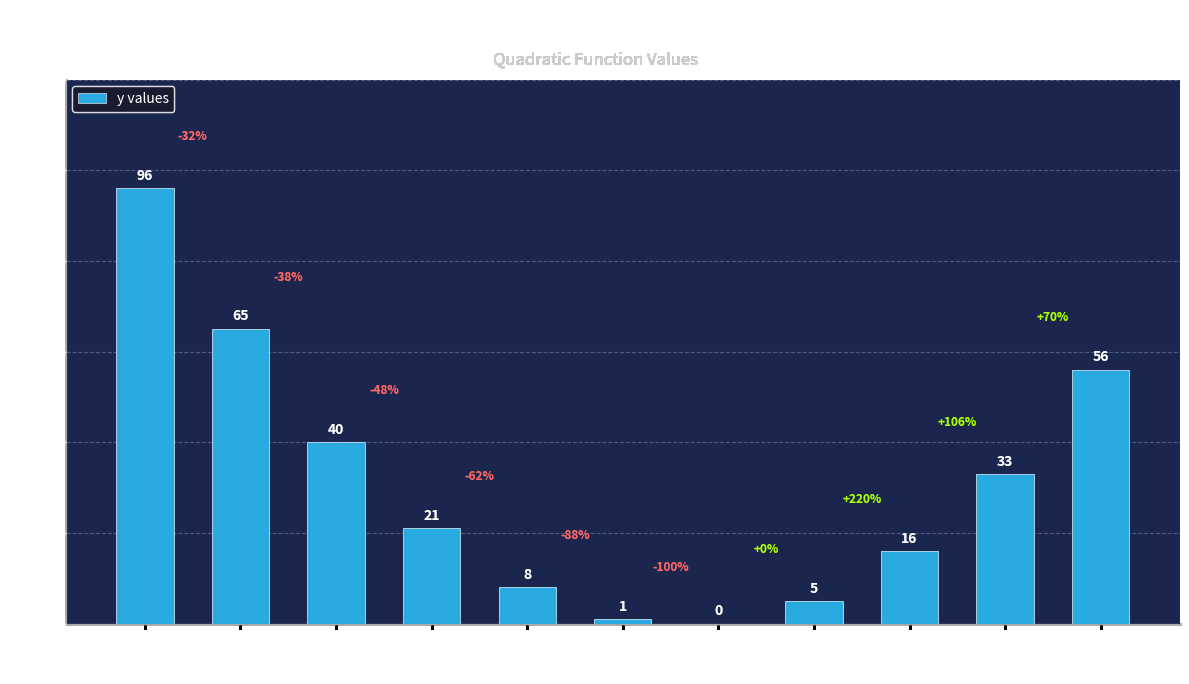

How many series are shown in this chart?

1